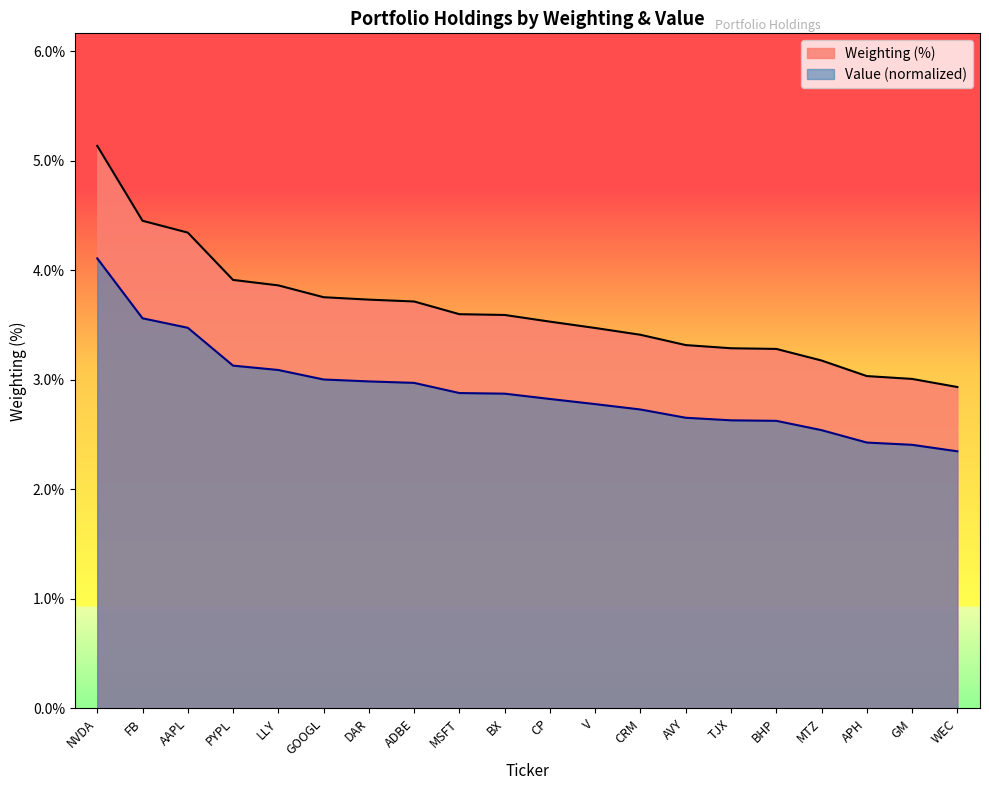

At which label does the data first exceed 3?

NVDA